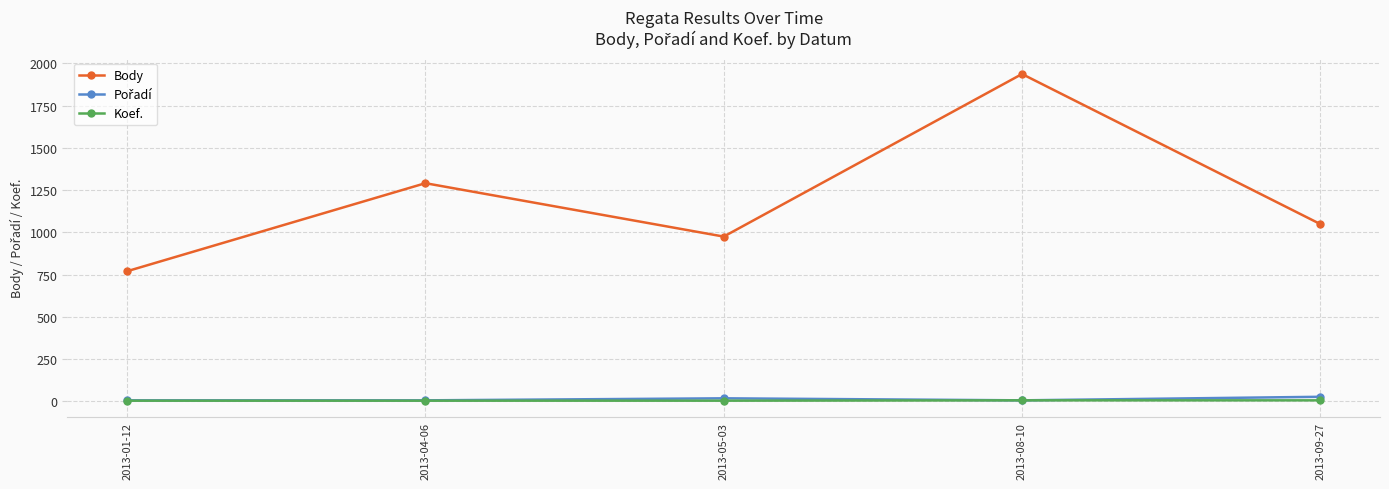

At how many categories does at least one series exceed 640?

5